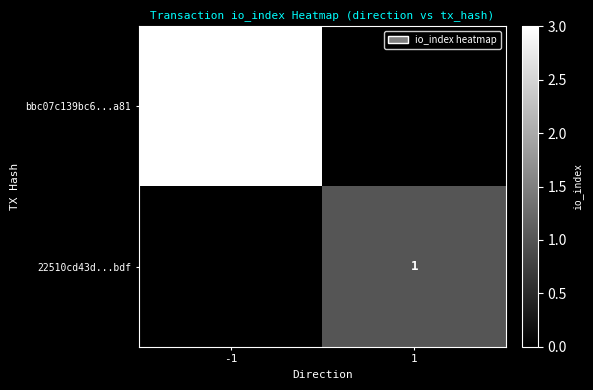

The bbc07c139bc6...a81 series shows 3 at -1. True or false?

True